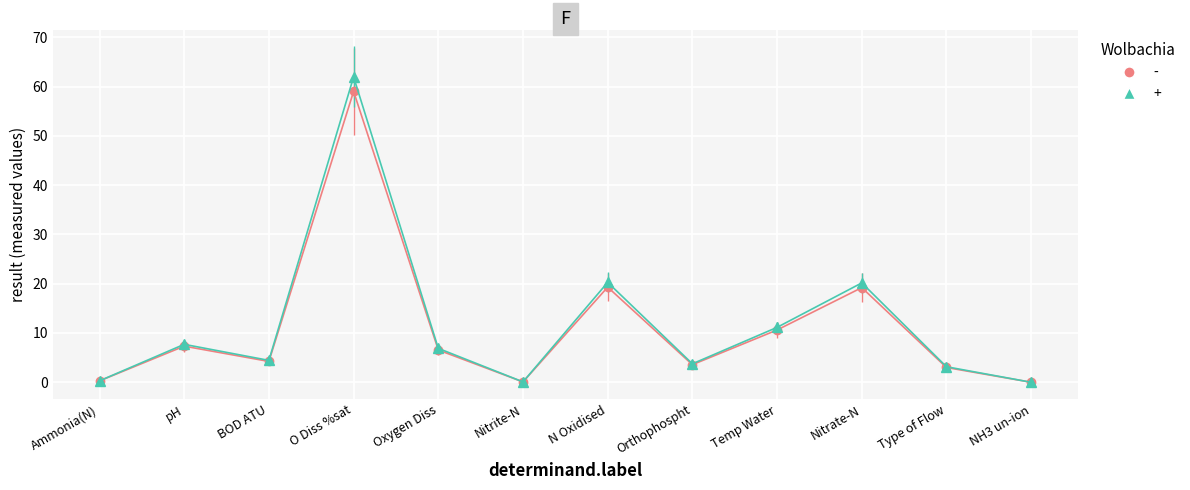

What position from the right is N Oxidised?

6